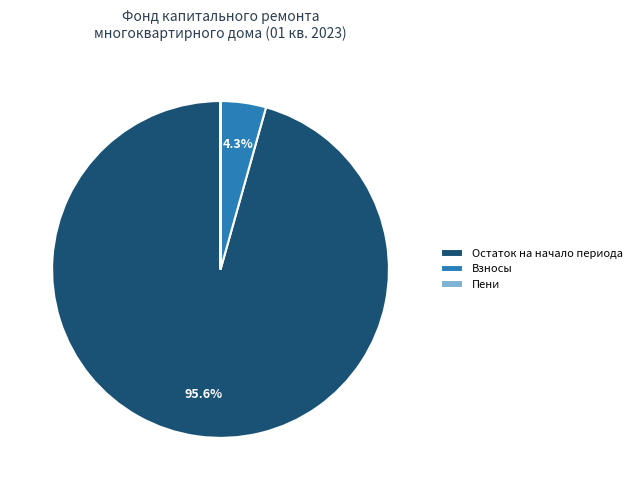

Does any single category account for the majority?

Yes